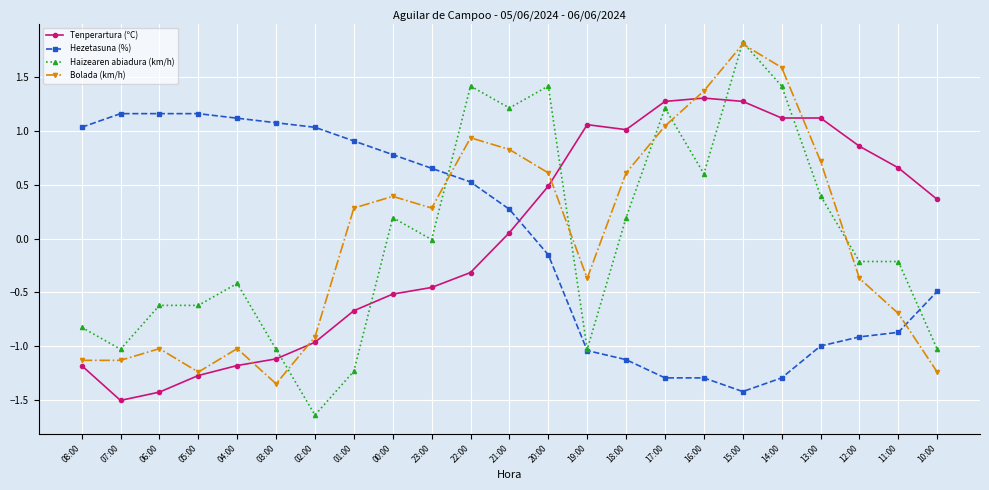

Is it true that Tenperartura (ºC) equals 0.2 at 12:00?

False